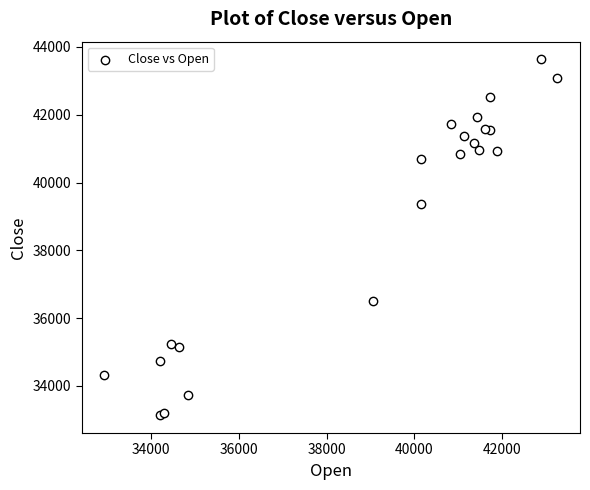

What Y value in the scatter plot is closest to 38383?

39356